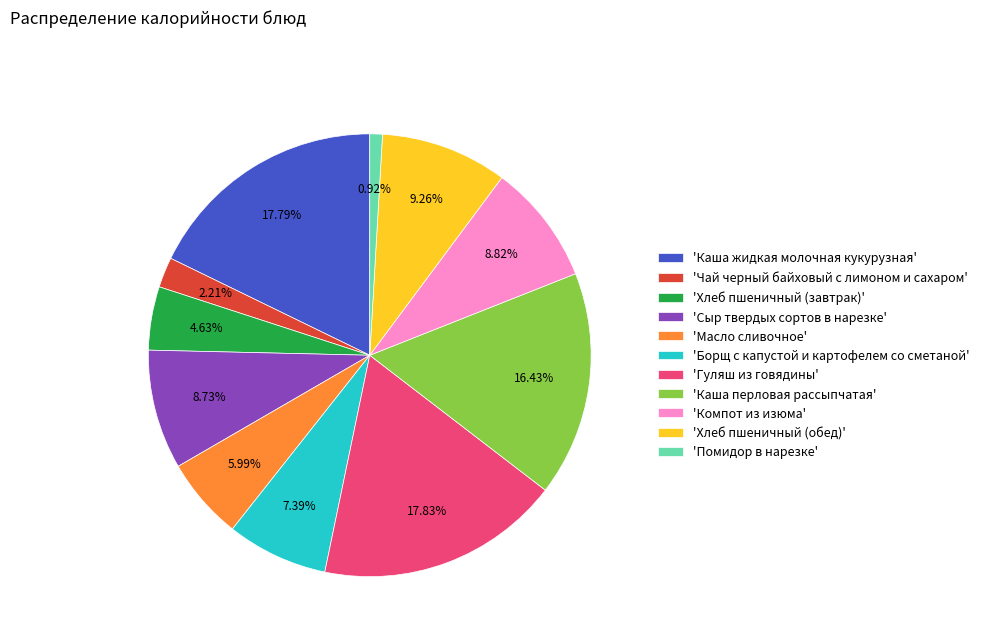

Approximately how many times larger is the value at 'Хлеб пшеничный (обед)' compared to 'Масло сливочное'?

1.5